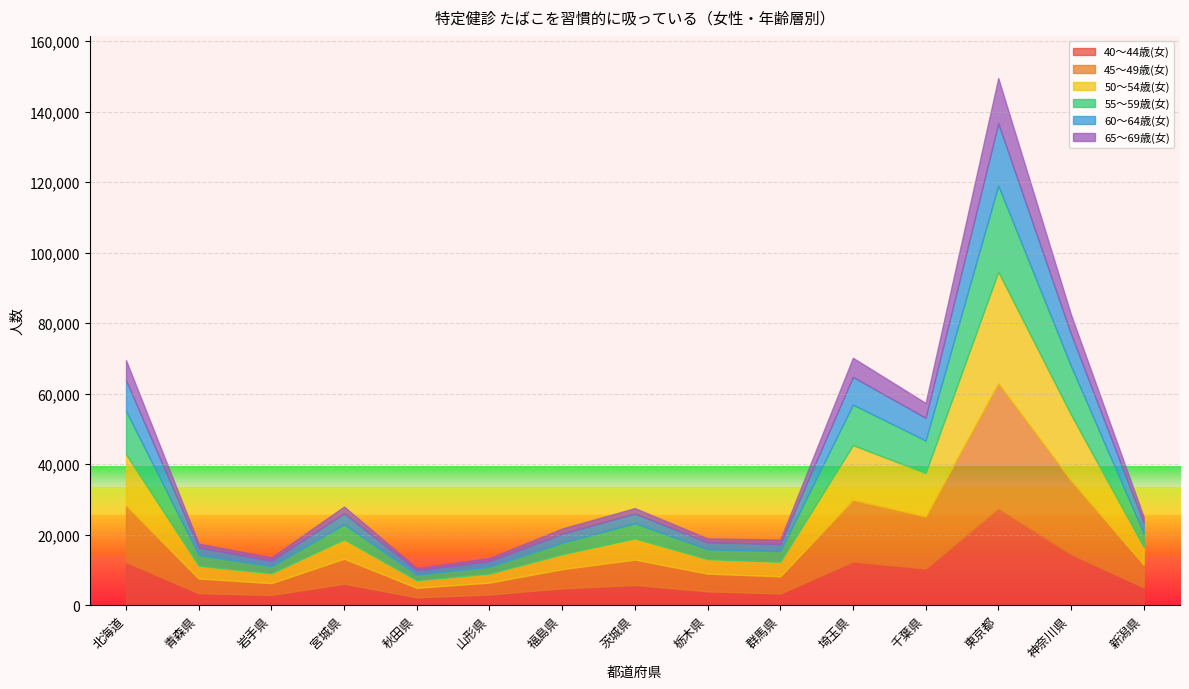

Where does the 60～64歳(女) series first go above 2737?

北海道